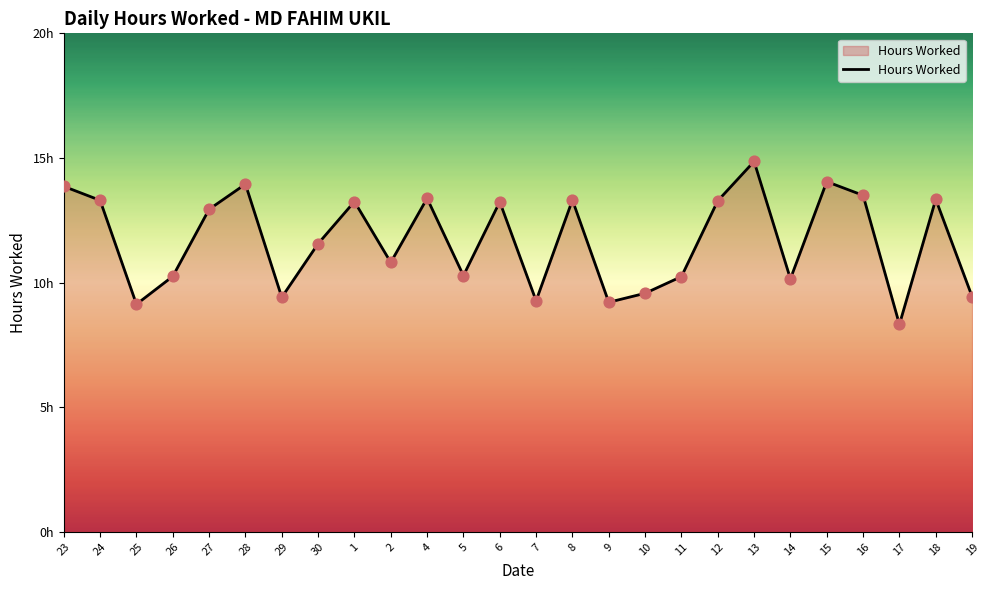

What is the change in value from 2 to 5?

-0.5